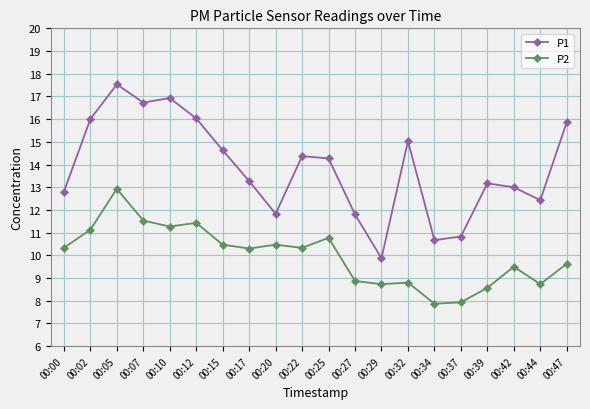

What is the minimum value shown in the chart?

7.9